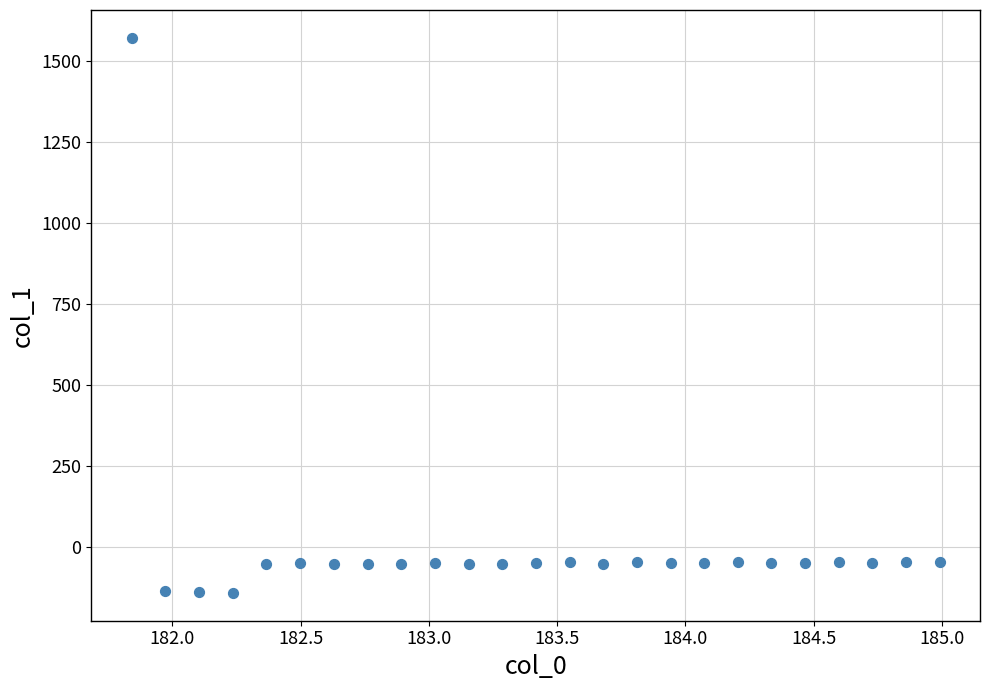

What is the range of X values (max minus min)?

3.1